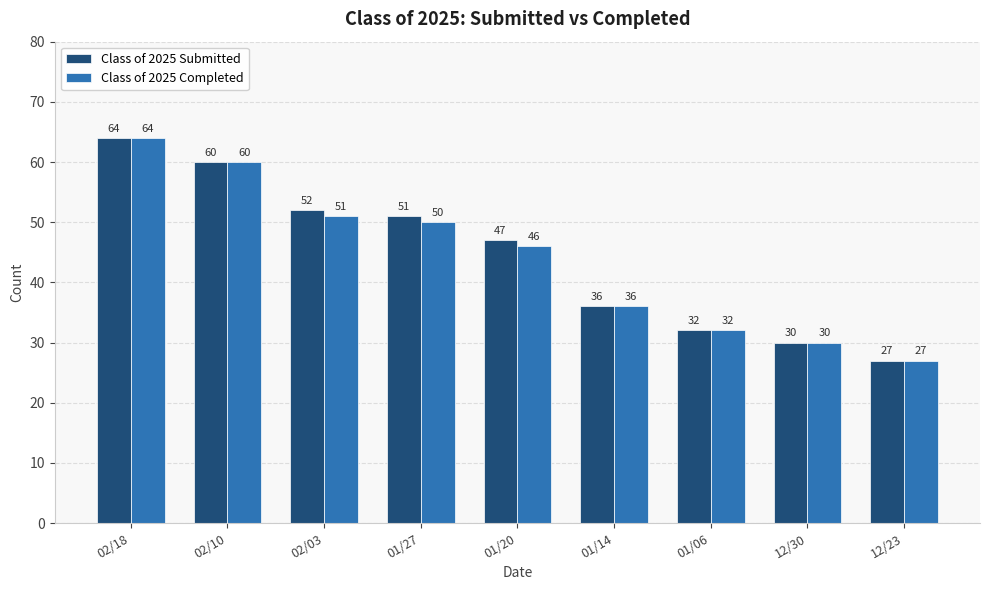

Does the chart contain any negative values?

No